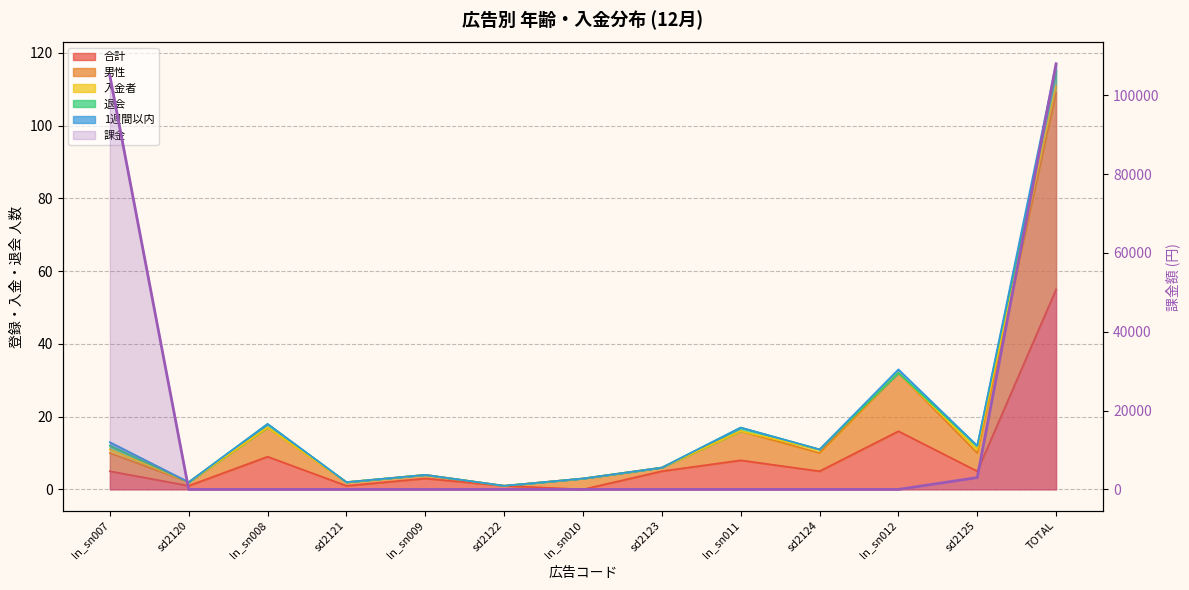

Count the number of categories in the chart.

13